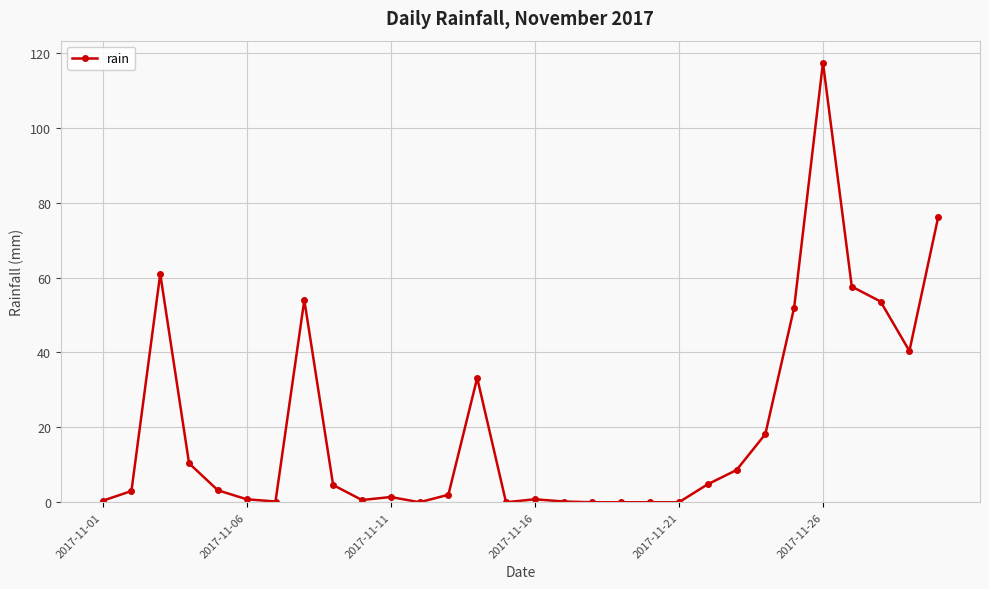

What is the value of the 3rd point from the left?

61.0